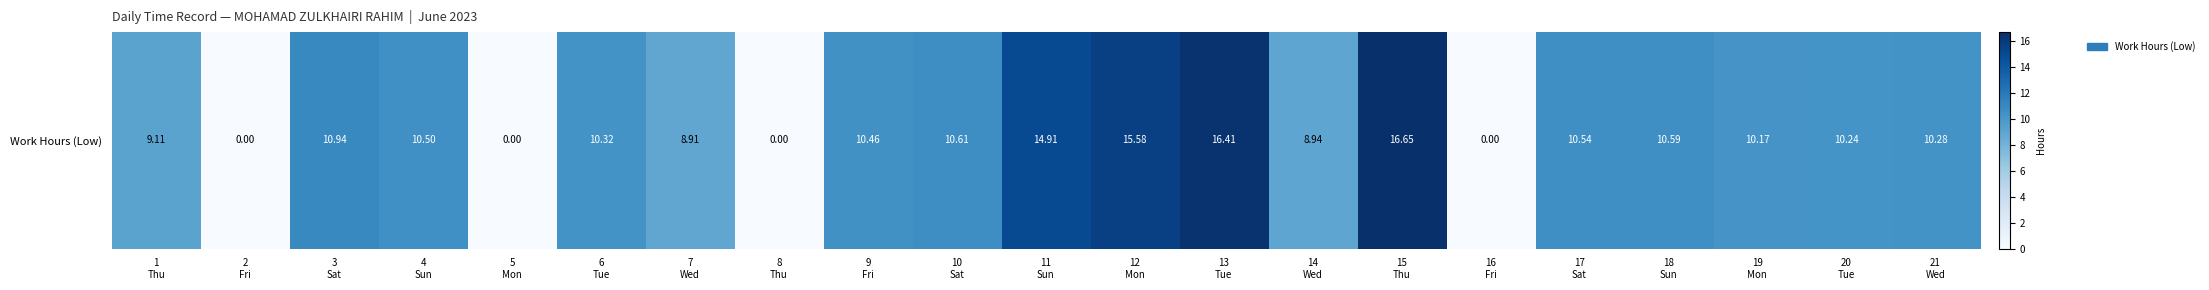

Reading left to right, extract all data points from this chart.

9.1	0.0	10.9	10.5	0.0	10.3	8.9	0.0	10.5	10.6	14.9	15.6	16.4	8.9	16.6	0.0	10.5	10.6	10.2	10.2	10.3